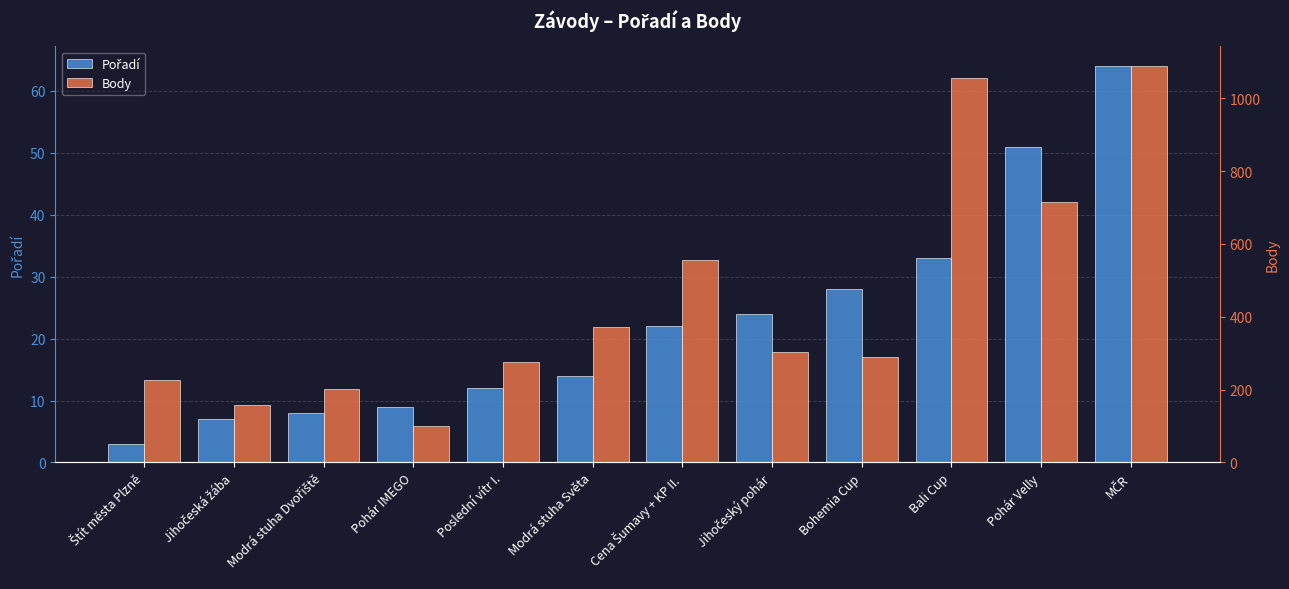

Rank the categories by Body value from lowest to highest.

Pohár IMEGO, Jihočeská žába, Modrá stuha Dvořiště, Štít města Plzně, Poslední vítr I., Bohemia Cup, Jihočeský pohár, Modrá stuha Světa, Cena Šumavy + KP II., Pohár Velly, Bali Cup, MČR